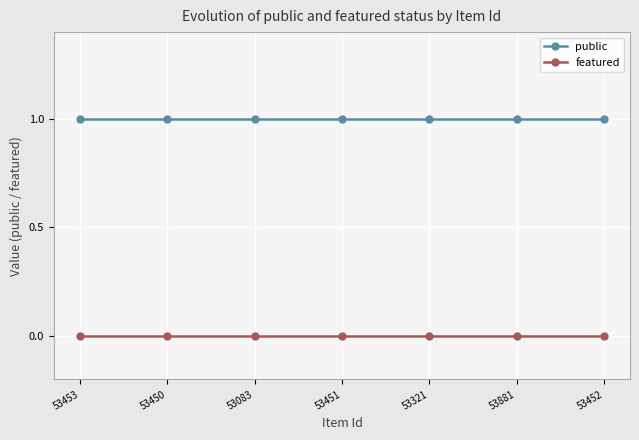

True or false: public and featured cross at least once.

False